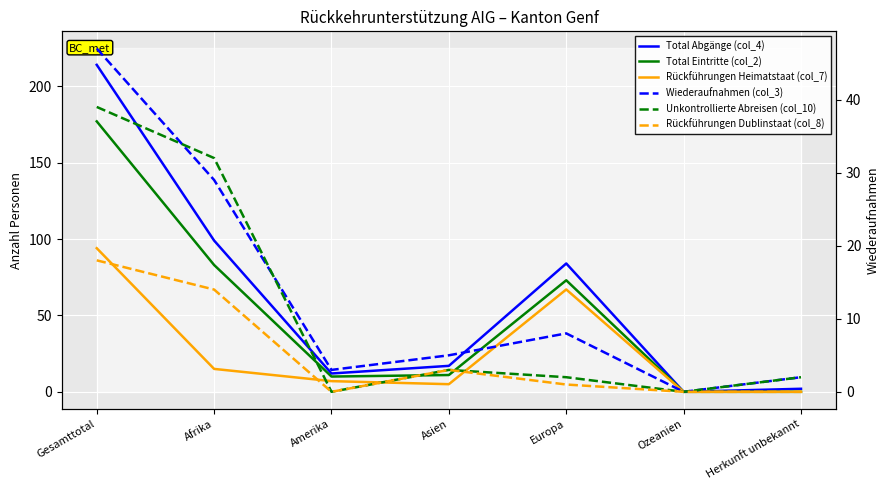

Where is the first local minimum for Rückführungen Heimatstaat (col_7)?

Asien